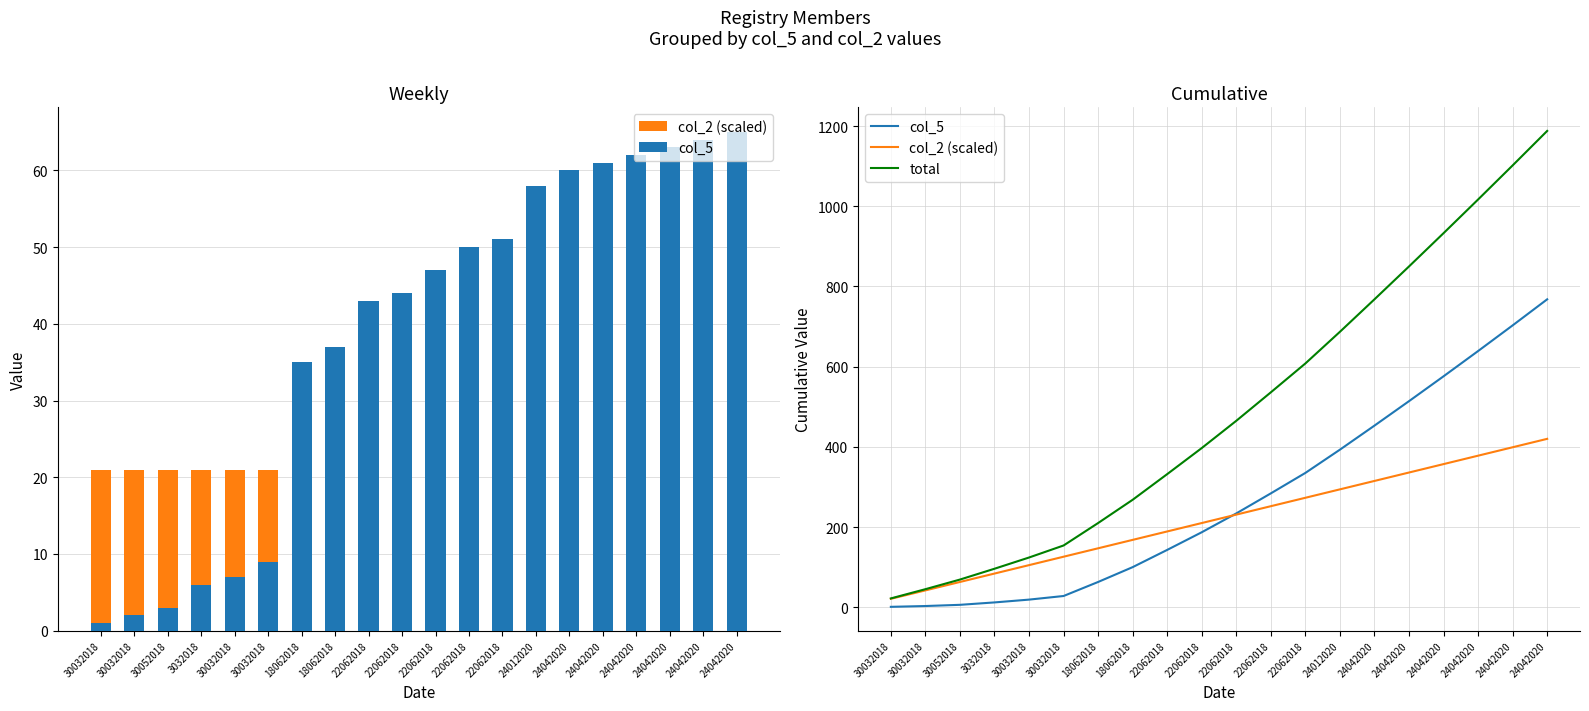

Which label corresponds to the largest value in the chart?

24042020